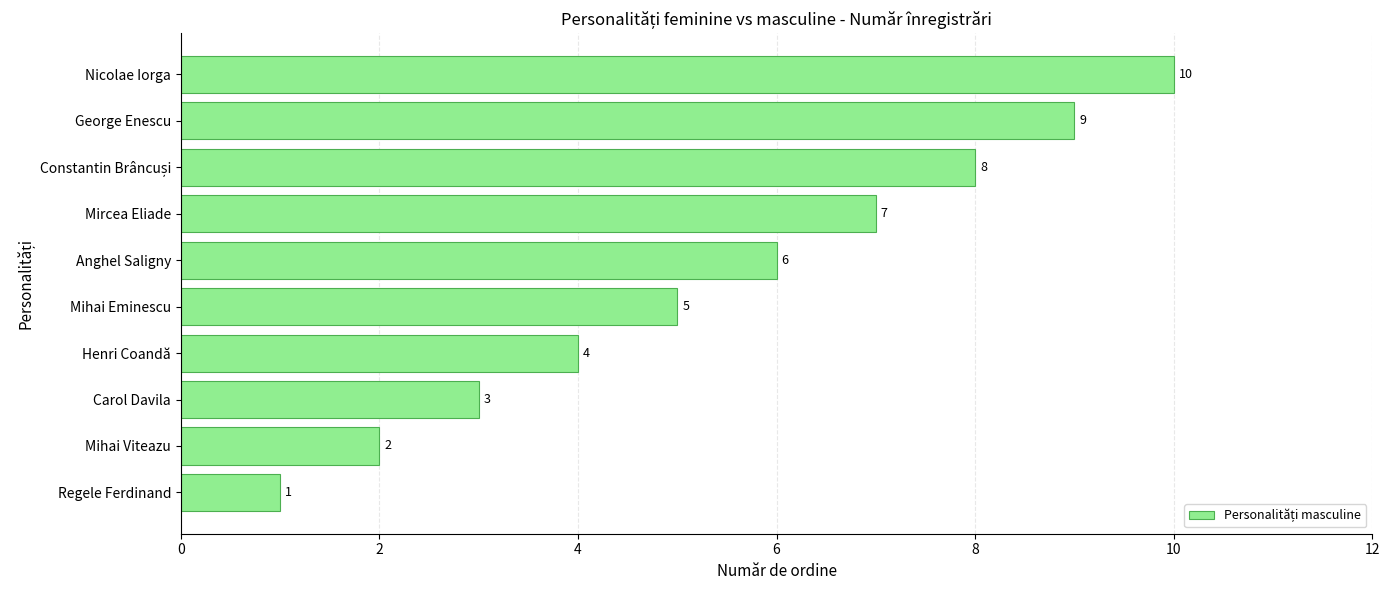

How many values are below 6?

5